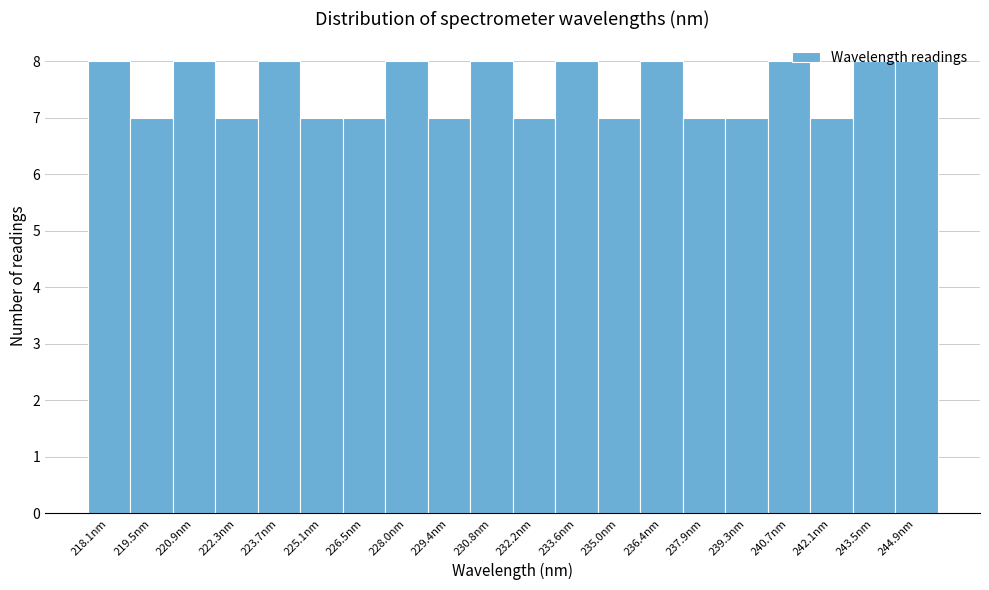

Which has a higher value, 226.5nm or 236.4nm?

236.4nm